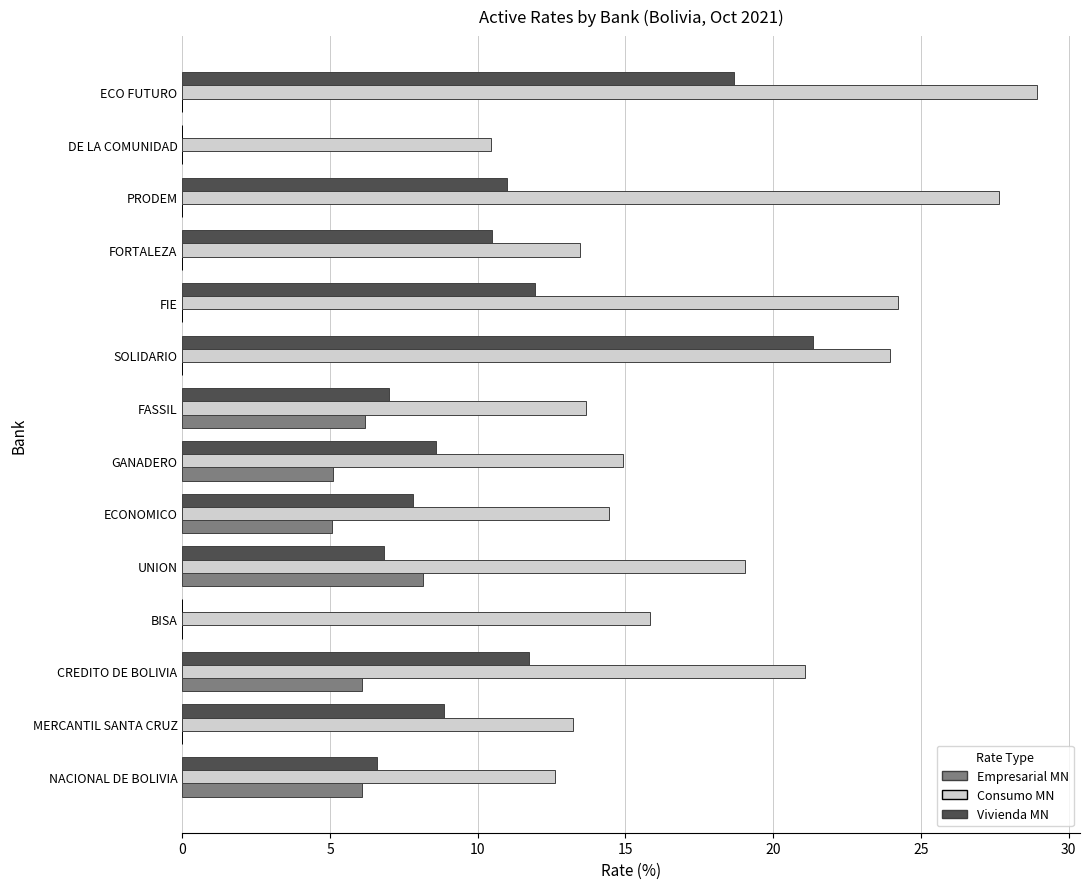

How many series are shown in this chart?

3